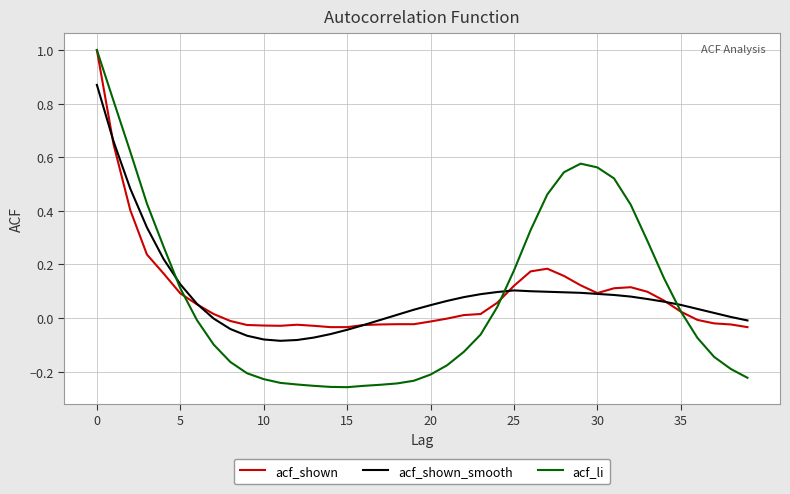

What is the highest value of the acf_shown series?

1.0